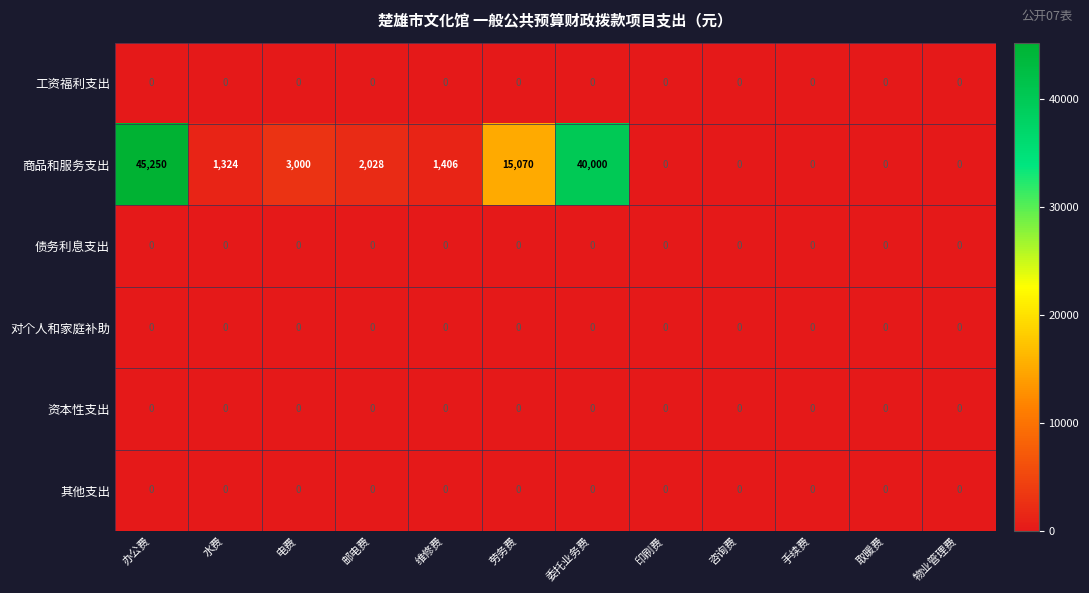

What is the difference between the maximum and second lowest values in the 商品和服务支出 series?

45250